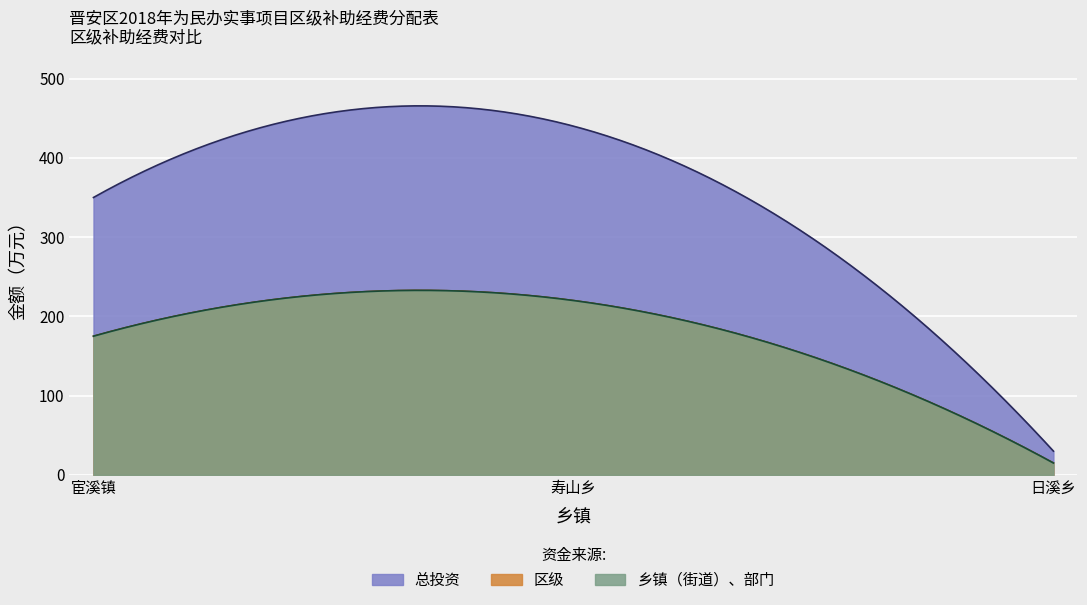

What is the value of the 总投资 point at the 2nd from the left?

440